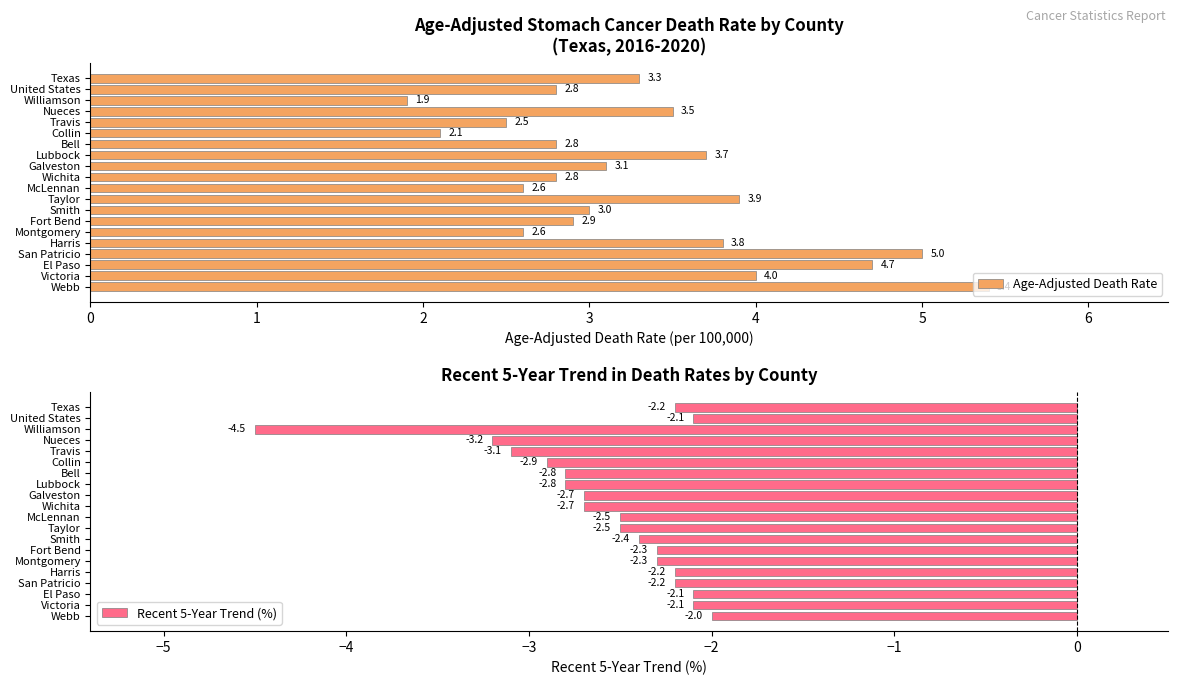

Rank the categories by Recent 5-Year Trend (%) value from highest to lowest.

19, 1, 17, 18, 0, 15, 16, 13, 14, 12, 10, 11, 8, 9, 6, 7, 5, 4, 3, 2